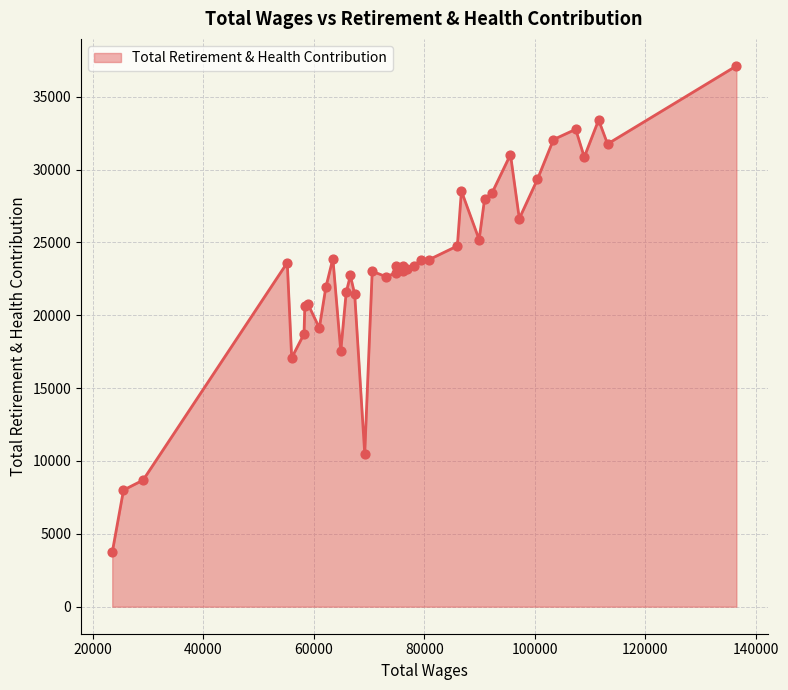

What is the greatest value displayed?

37114